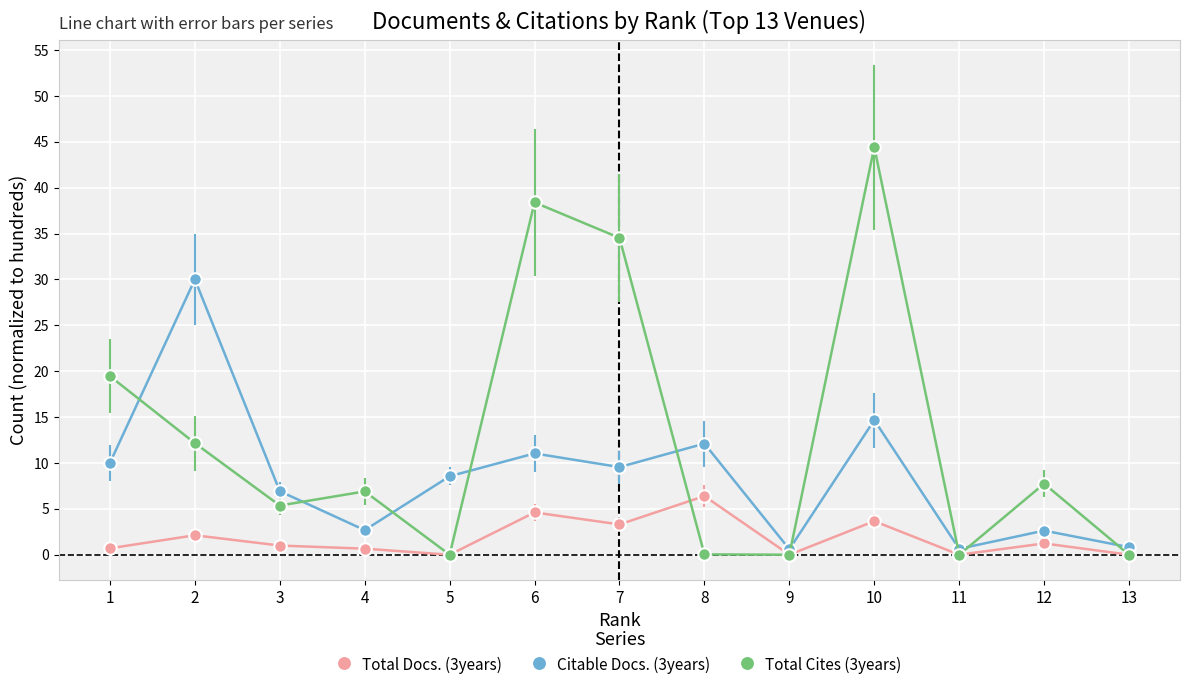

At which category does the chart reach its peak across all series?

10